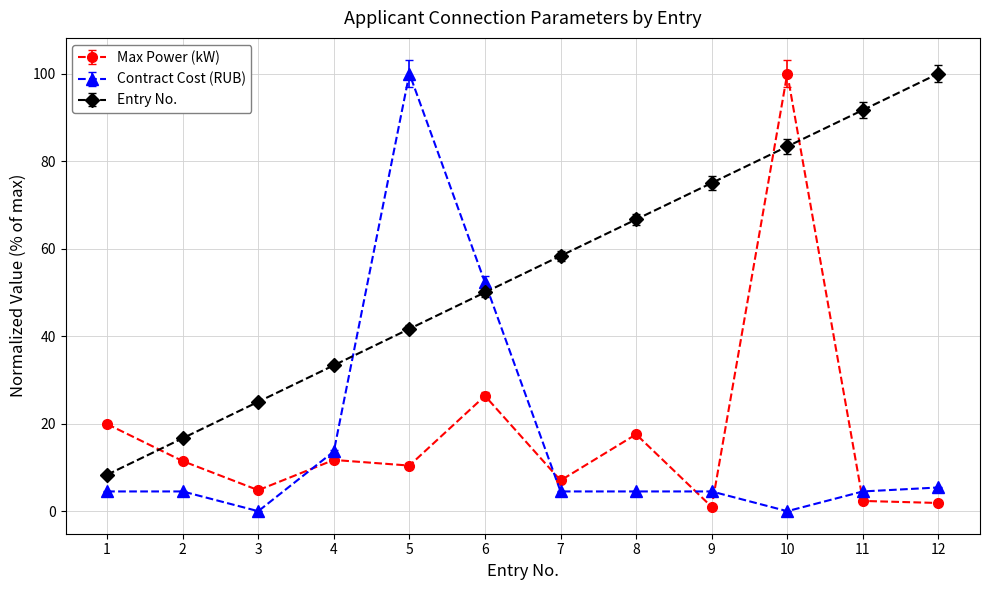

What are all the series names shown in the legend?

Max Power (kW), Contract Cost (RUB), Entry No.